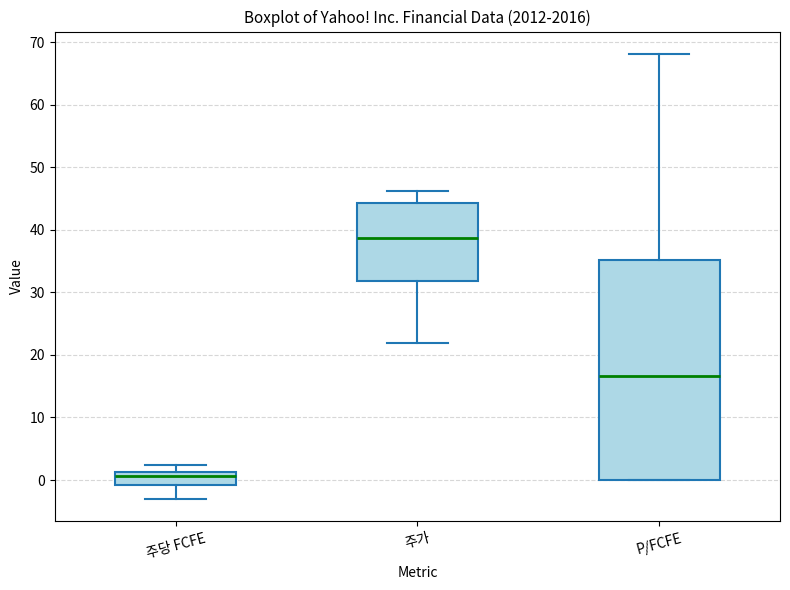

Reading left to right, read every box against the y-axis: the position of its median line, the range the box covers, and the ends of its whiskers. The values are not printed on the chart, so give them approximately, as read against the axis.

주당 FCFE: median 1 (just below the box's upper edge), box -1 to 1, whiskers -3 to 2
주가: median 39, box 32 to 44, whiskers 22 to 46
P/FCFE: median 17, box 0 to 35, whiskers 0 to 68